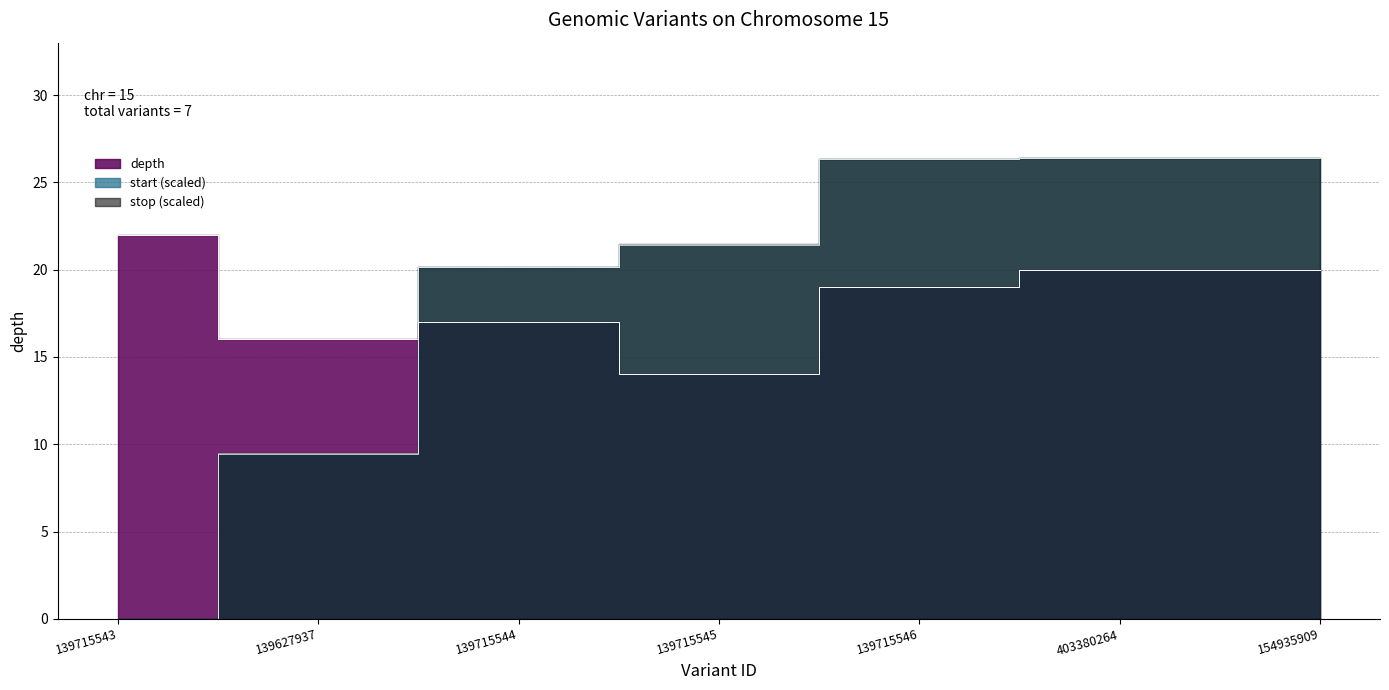

Reading right to left, list all the values displayed in this chart.

depth: 154935909=20.0	403380264=20.0	139715546=19.0	139715545=14.0	139715544=17.0	139627937=16.0	139715543=22.0
start: 154935909=26.4	403380264=26.4	139715546=26.3	139715545=21.4	139715544=20.2	139627937=9.4	139715543=0.0
stop: 154935909=26.4	403380264=26.4	139715546=26.3	139715545=21.4	139715544=20.2	139627937=9.5	139715543=0.0